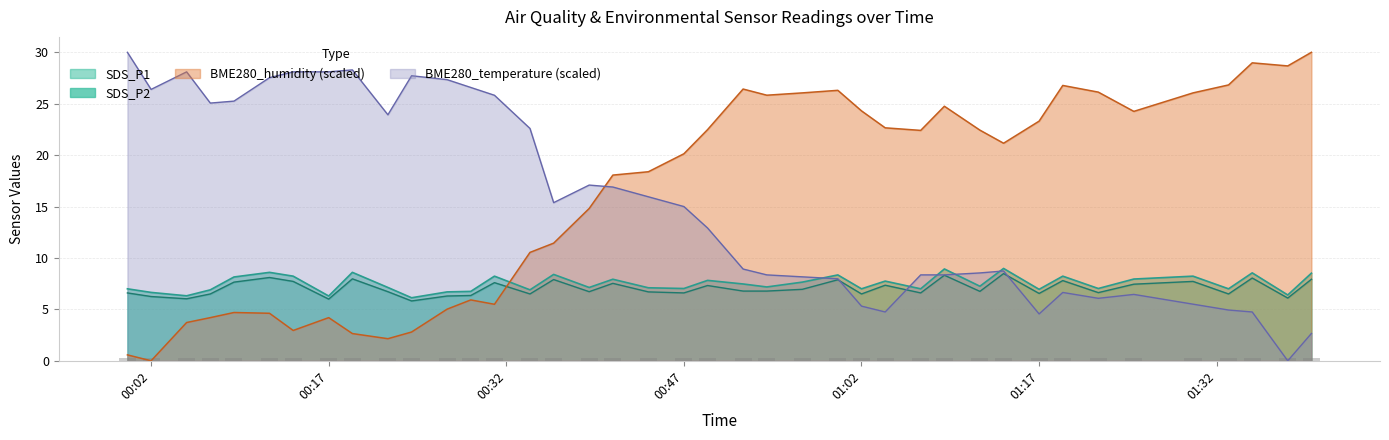

Is it true that BME280_temperature equals 27.7 at 2022/06/19 00:24?

True